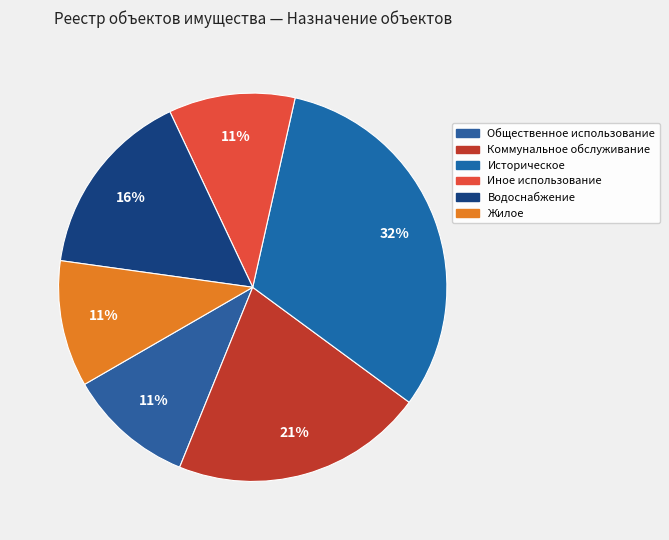

The Коммунальное обслуживание slice represents 32% of the pie. True or false?

False